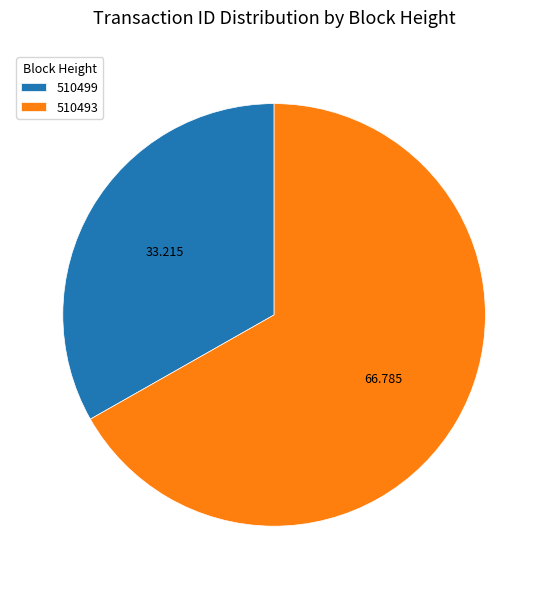

Is the sum of 510499 and 510493 greater than half?

Yes